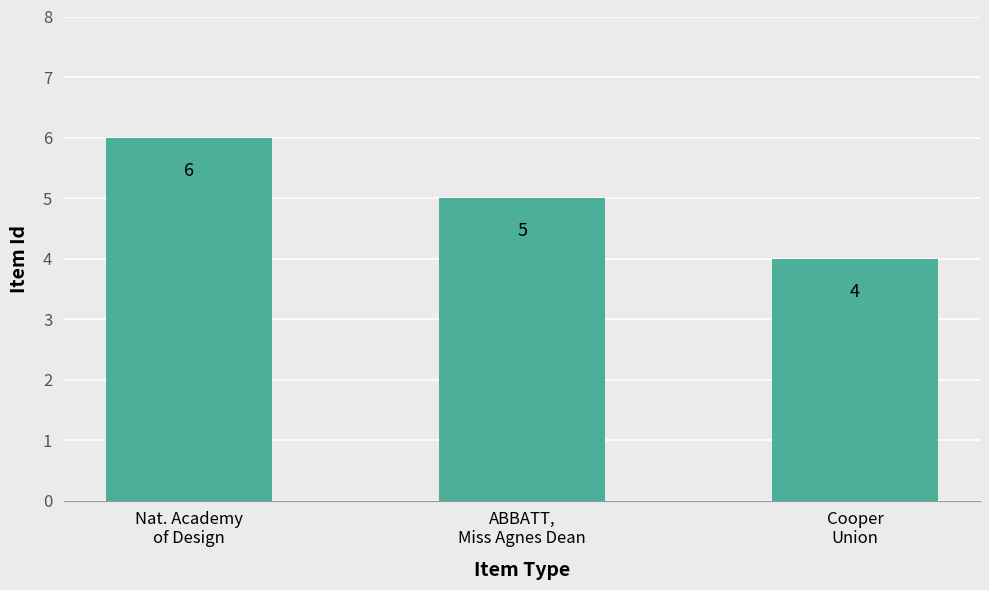

Is it true that the value at ABBATT,
Miss Agnes Dean is 5?

True